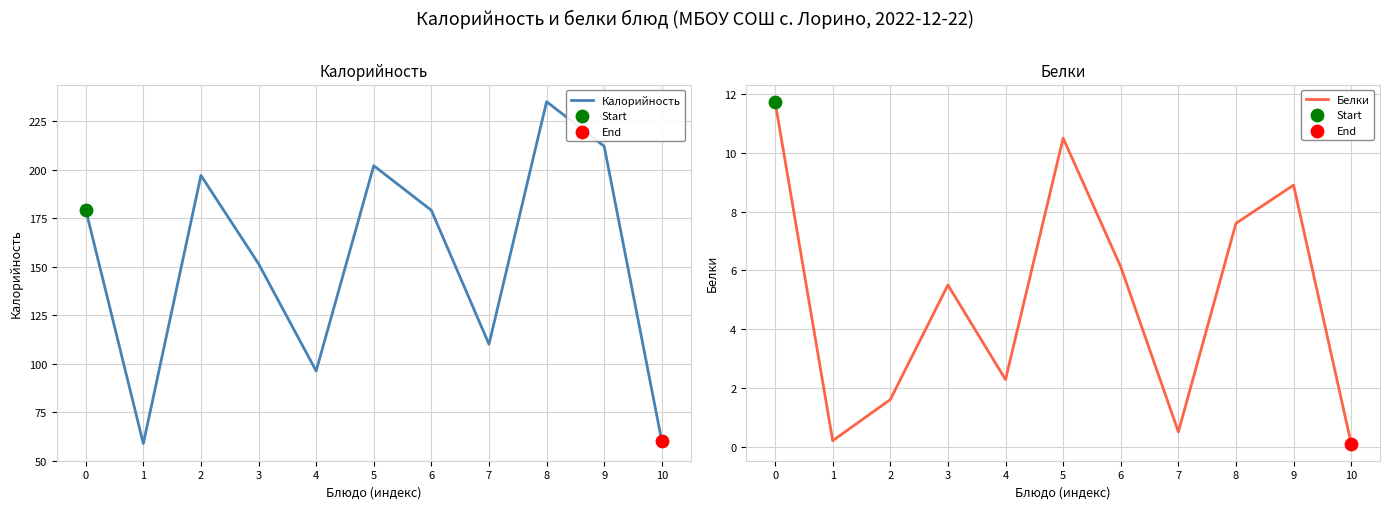

Which series has the largest total across all categories?

Калорийность